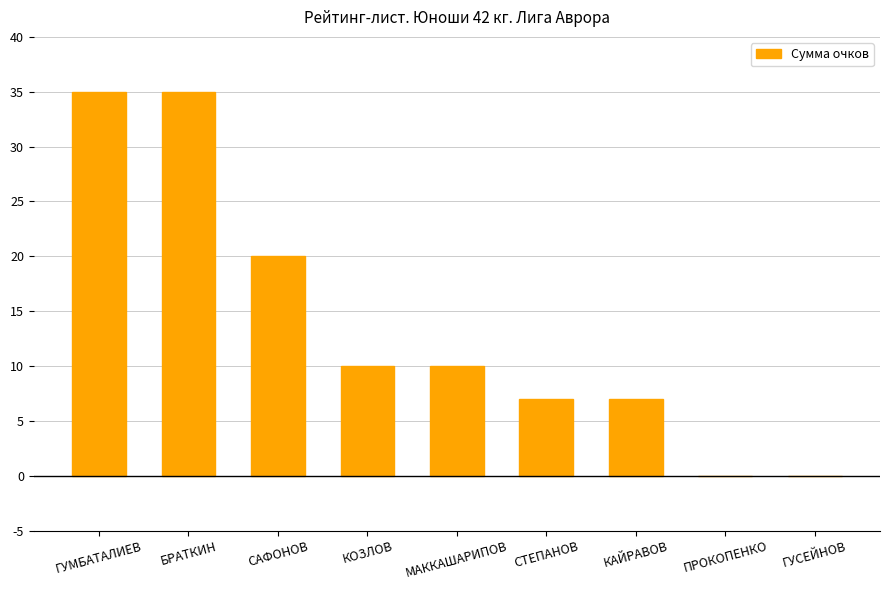

What is the greatest value displayed?

35